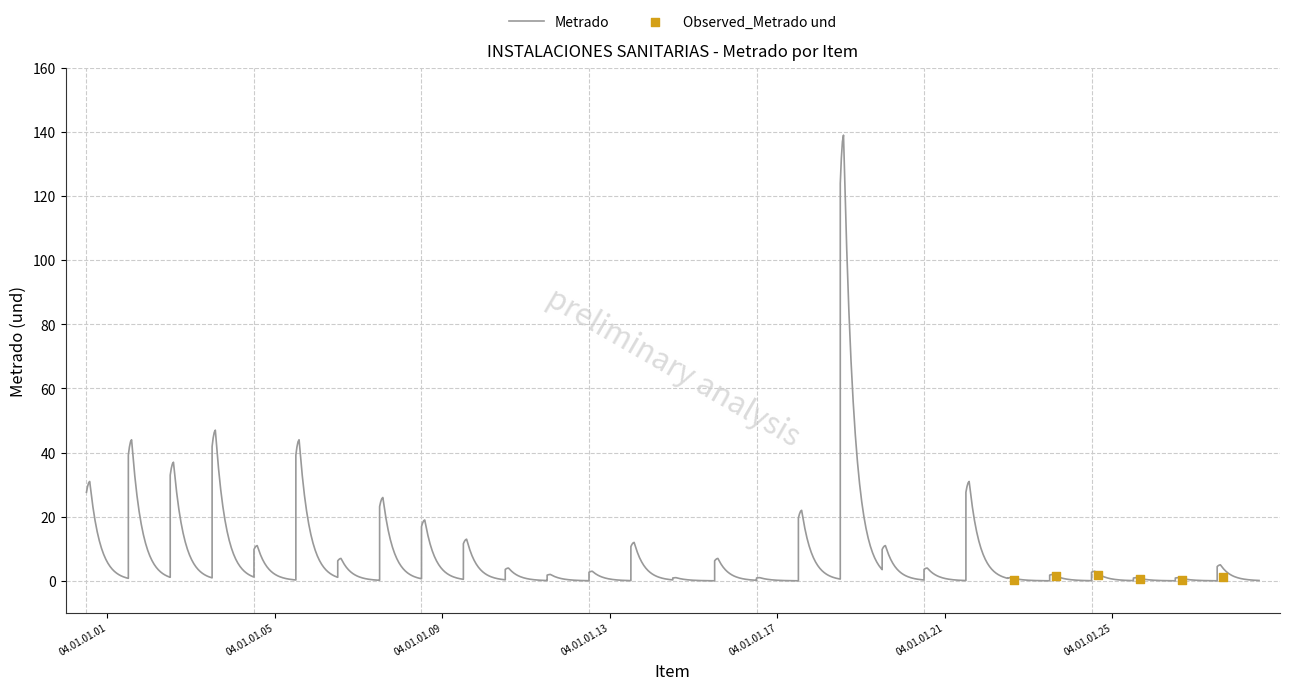

What is the change in value from 04.01.01.08 to 04.01.01.26?

-25